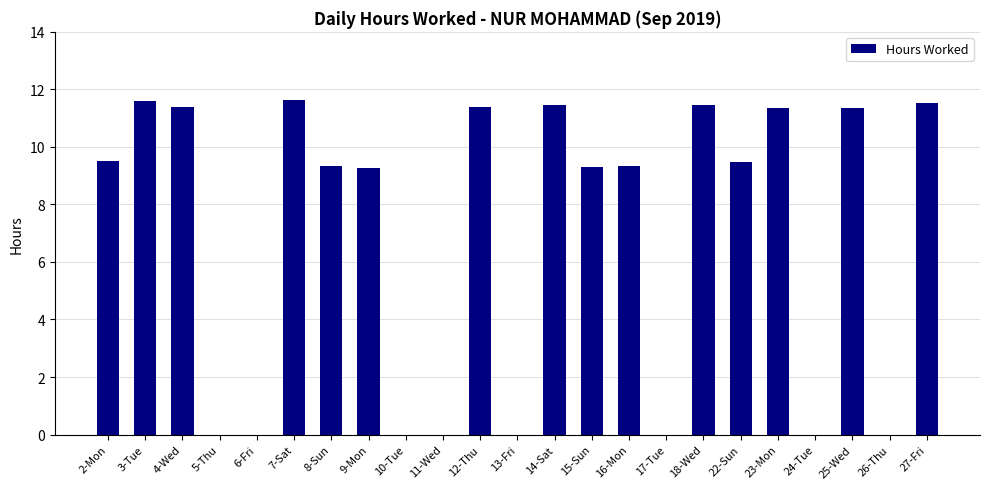

What is the average value?

6.9